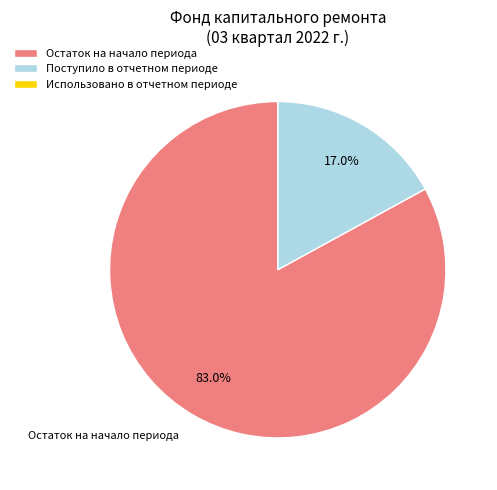

Approximately how many times larger is the value at Остаток на начало периода compared to Поступило в отчетном периоде?

4.9